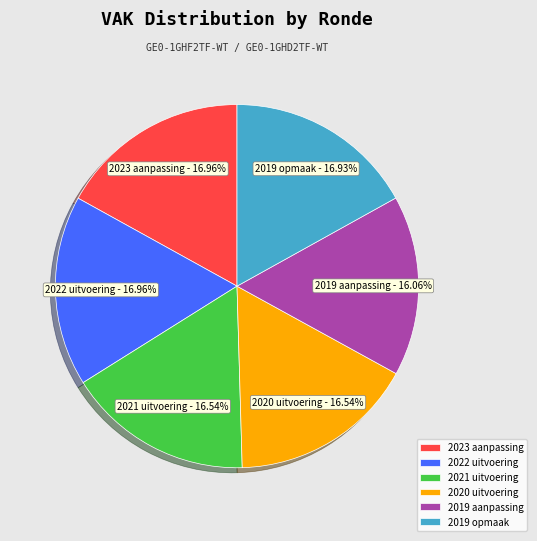

Is it true that 2023 aanpassing is 17% of the pie?

True